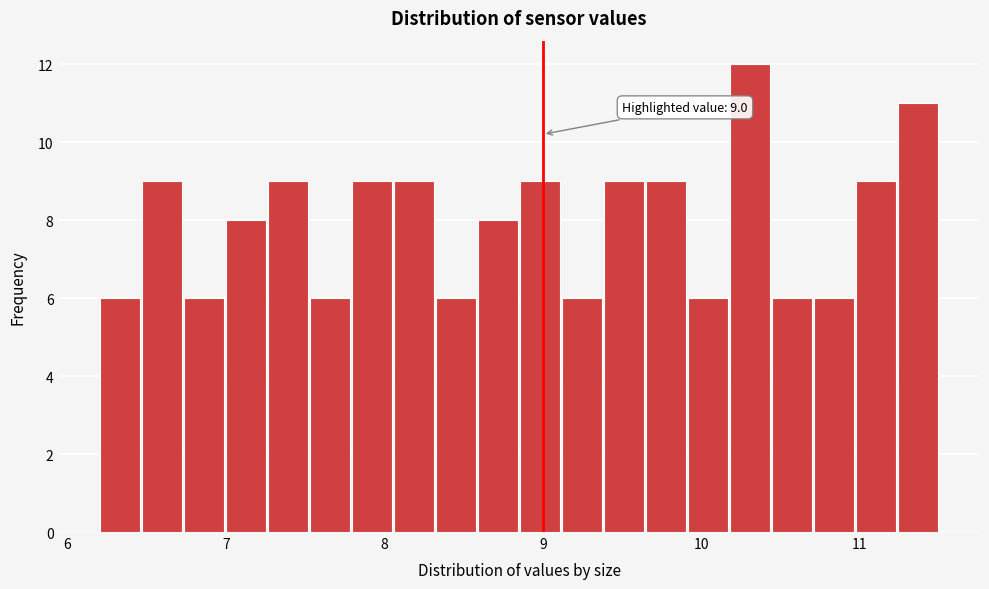

Around what value on the x-axis is the tallest bar? Give the approximate position of its centre, as read against the axis.

10.3